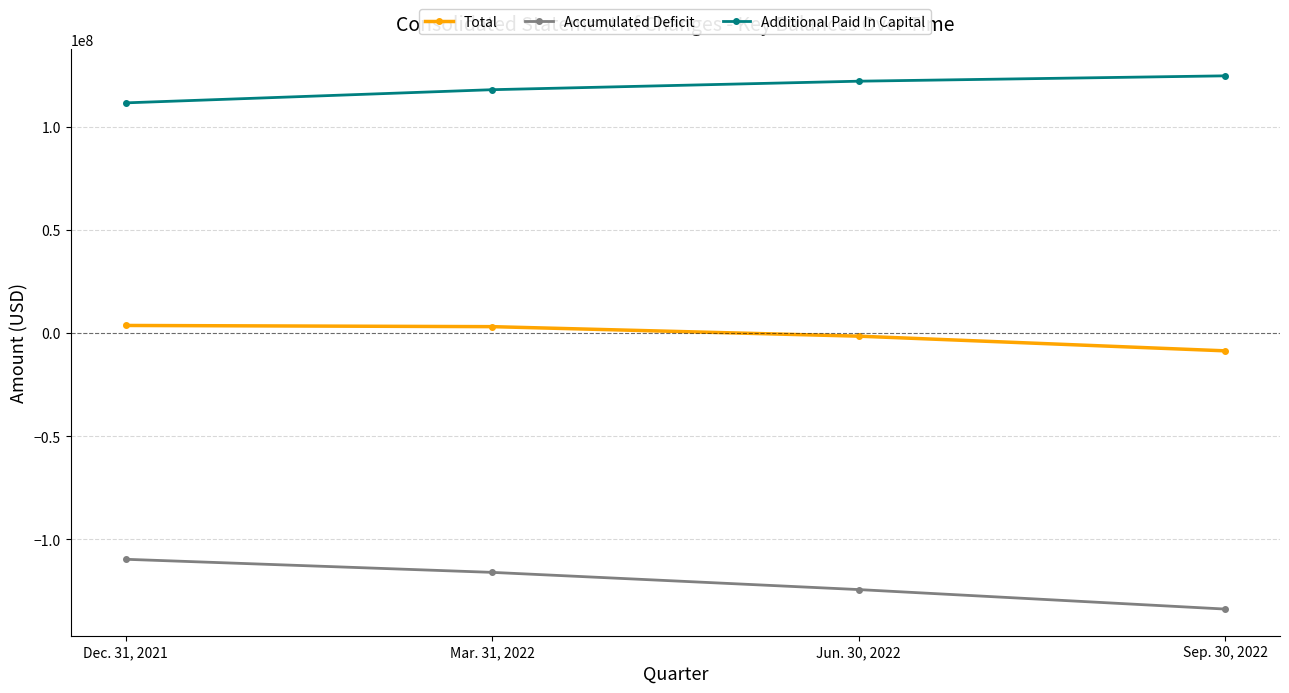

Does the chart display data point markers on the line(s)?

Yes